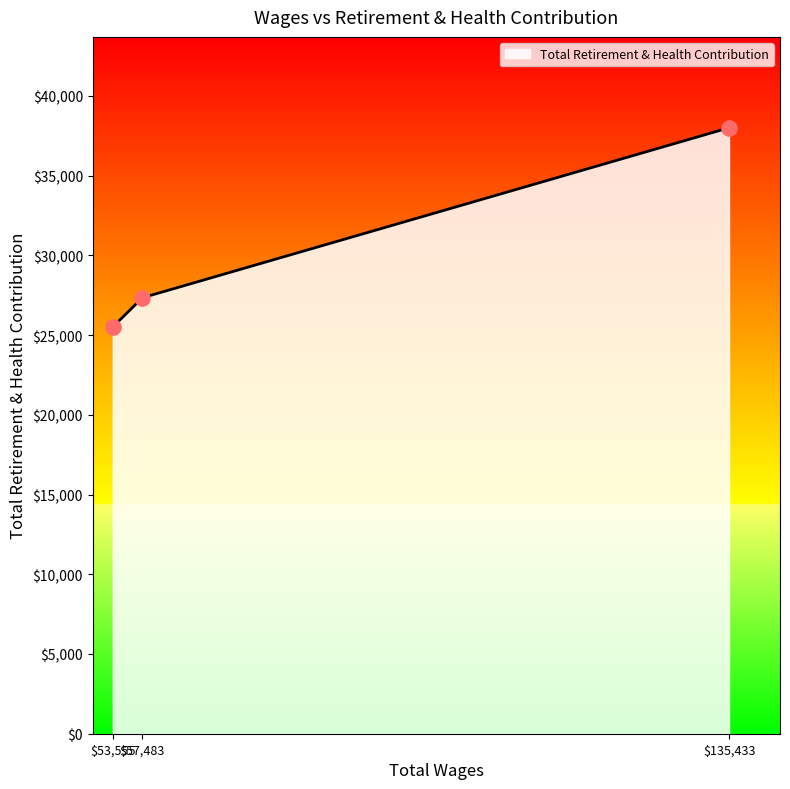

What is the difference between the second highest and minimum values?

1829